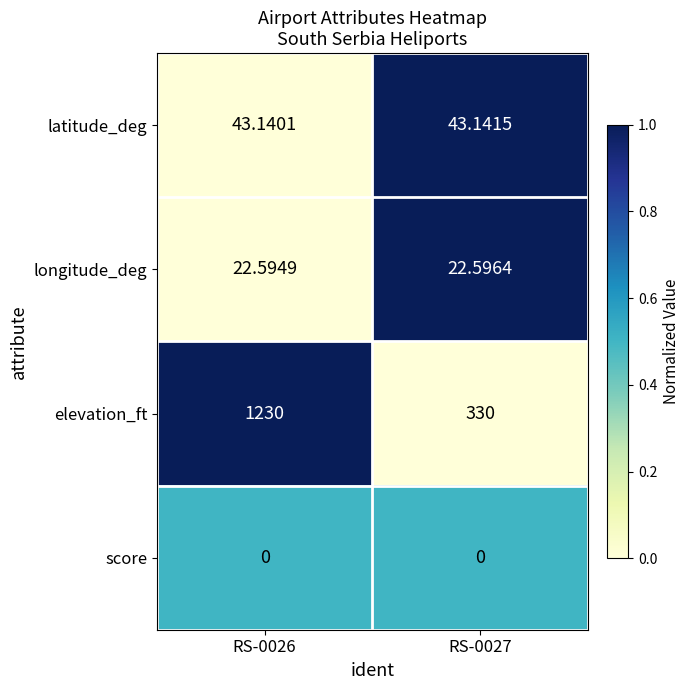

What is the total value across all series at RS-0027?

395.7